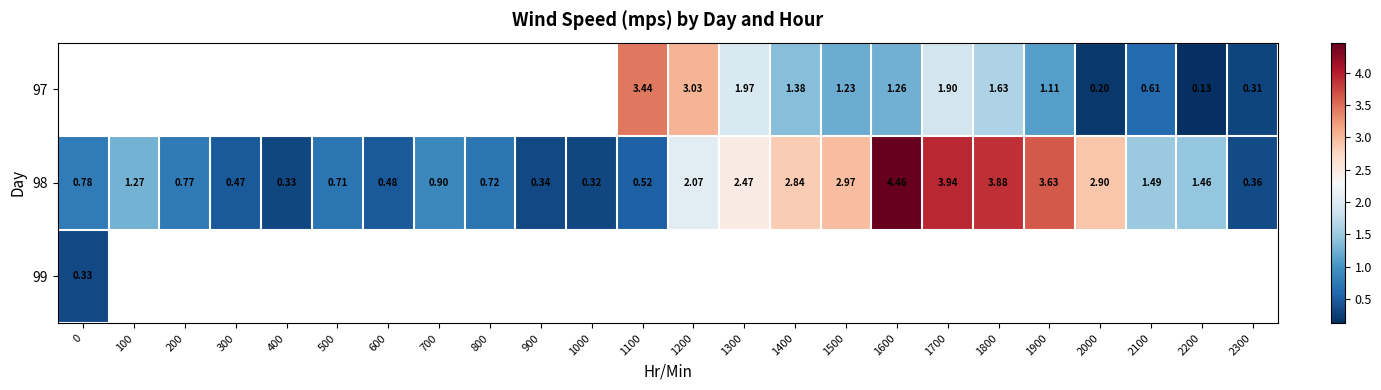

At which label does 98 first exceed 1?

100